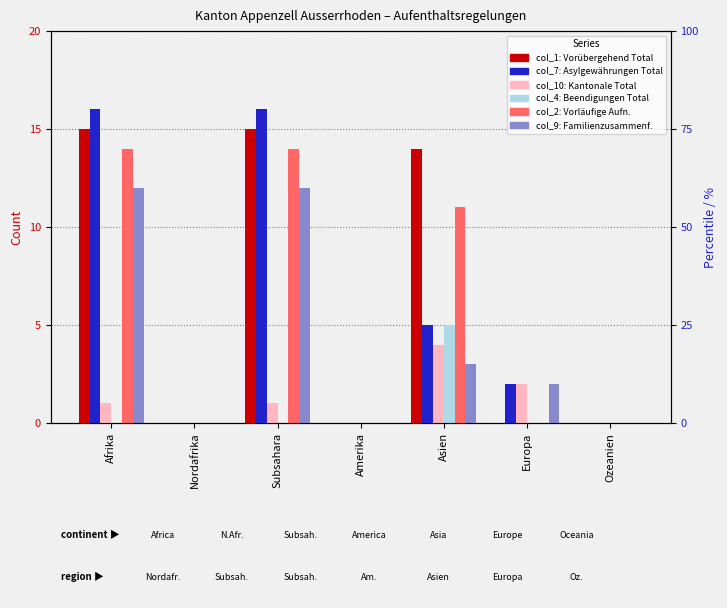

What position from the left is Ozeanien?

7